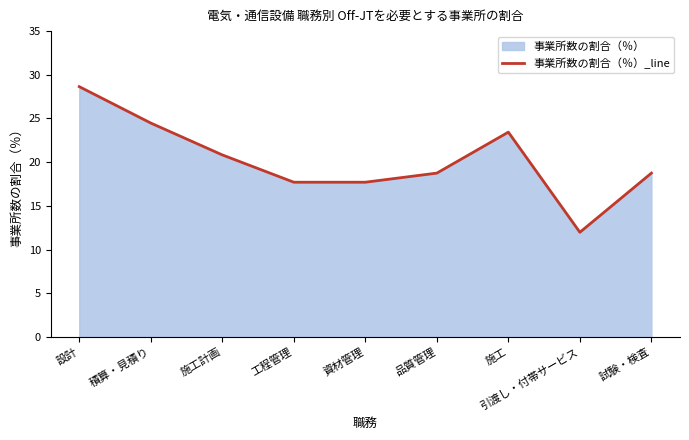

How many lines are shown in the chart?

1